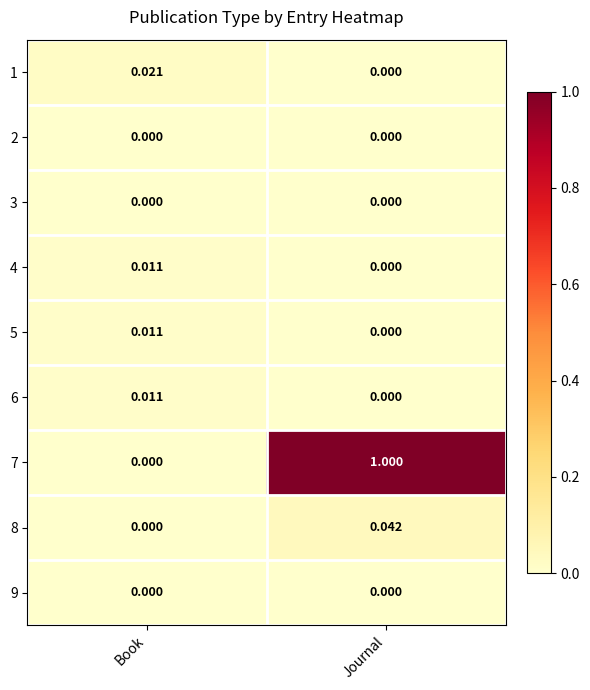

At which category is the sum across all series the highest?

Journal